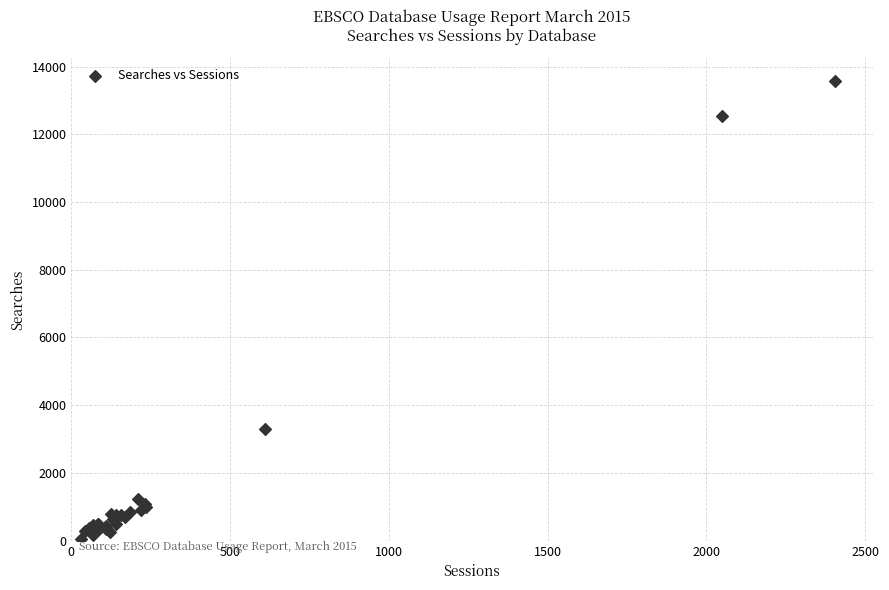

What Y value in the scatter plot is closest to 6812?

3302